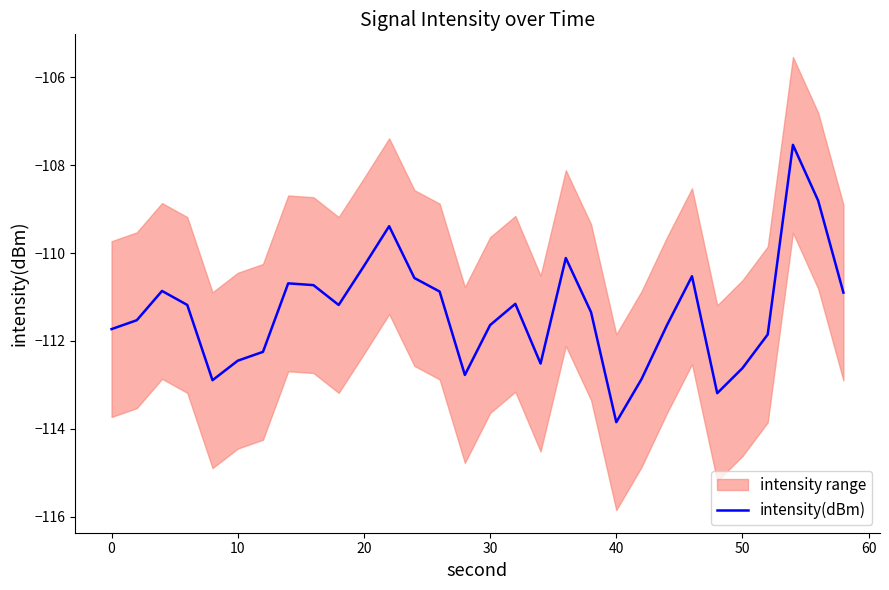

True or false: the data has more than 2 interior local peaks.

True